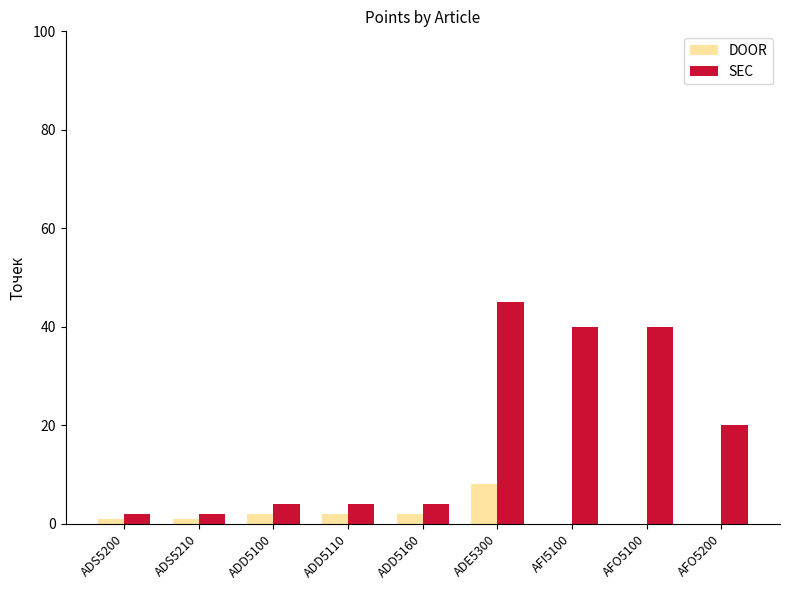

How many distinct data groups are displayed?

2